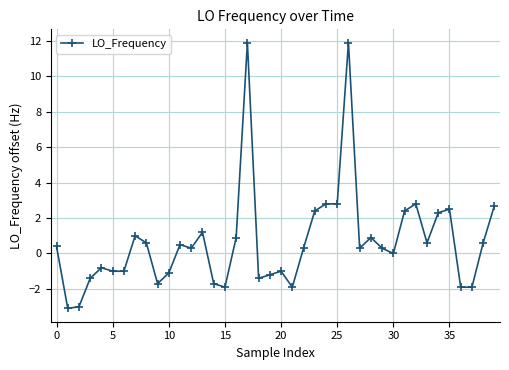

What is the value of the 19th point from the left?

-1.4